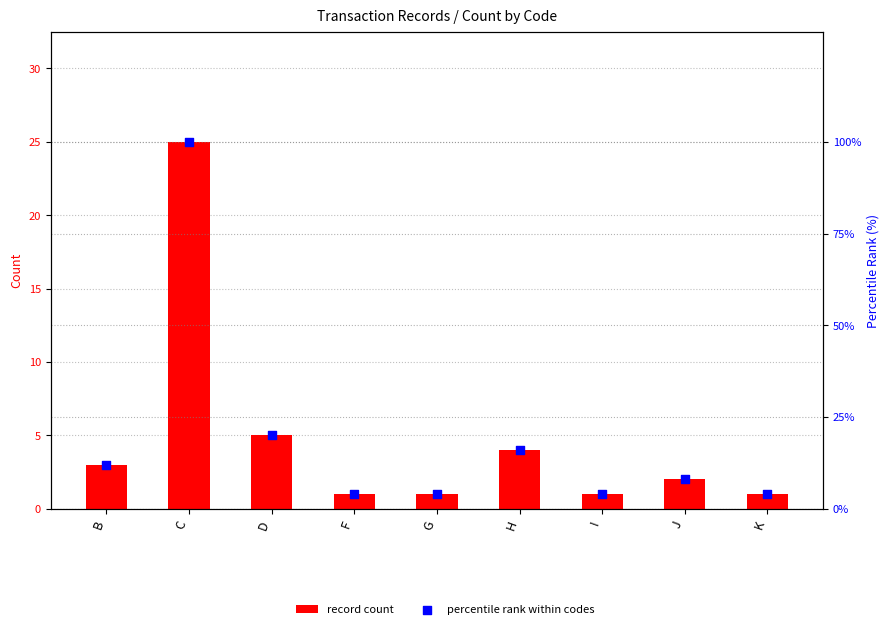

What are all the series names shown in the legend?

record count, percentile rank within codes